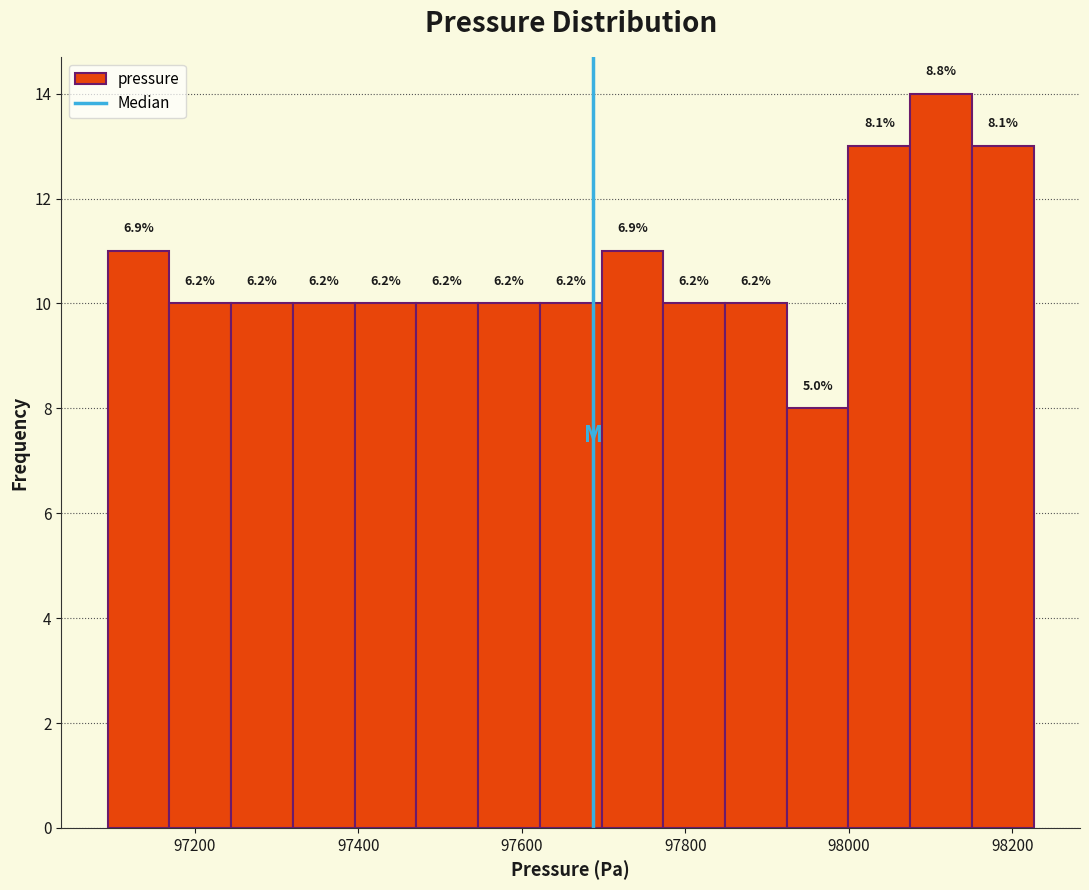

Around what value on the x-axis is the tallest bar? Give the approximate position of its centre, as read against the axis.

98120